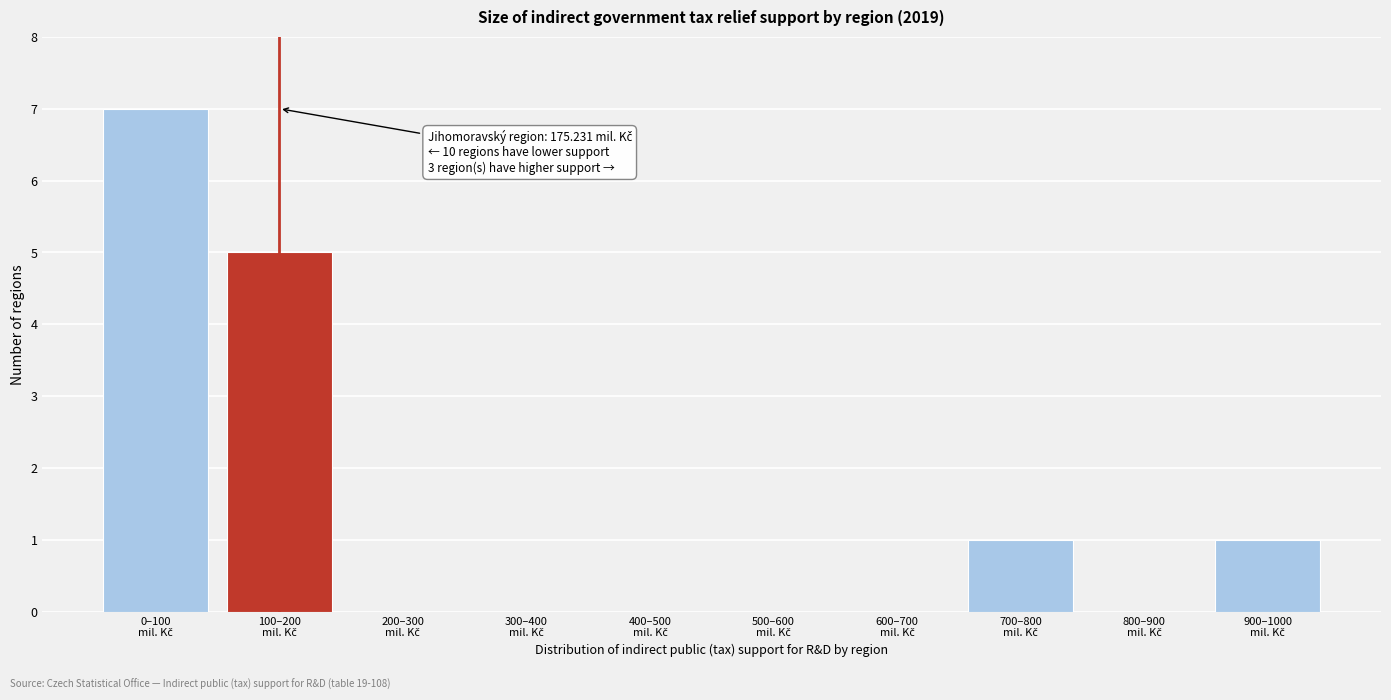

What is the maximum value shown in the chart?

7